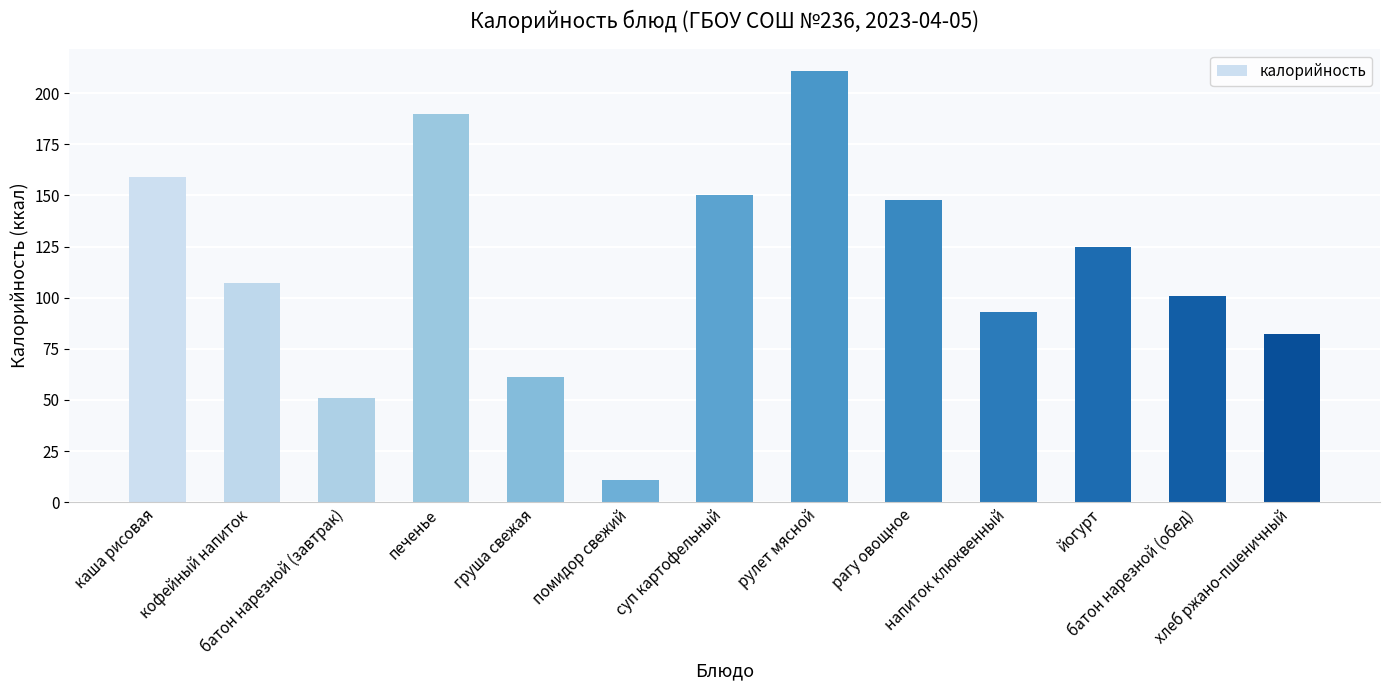

Which has a higher value, хлеб ржано-пшеничный or рулет мясной?

рулет мясной